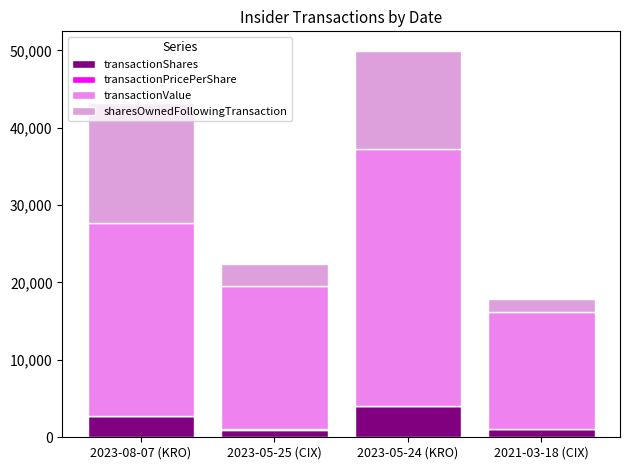

Are the bars grouped side by side (vs. stacked)?

No